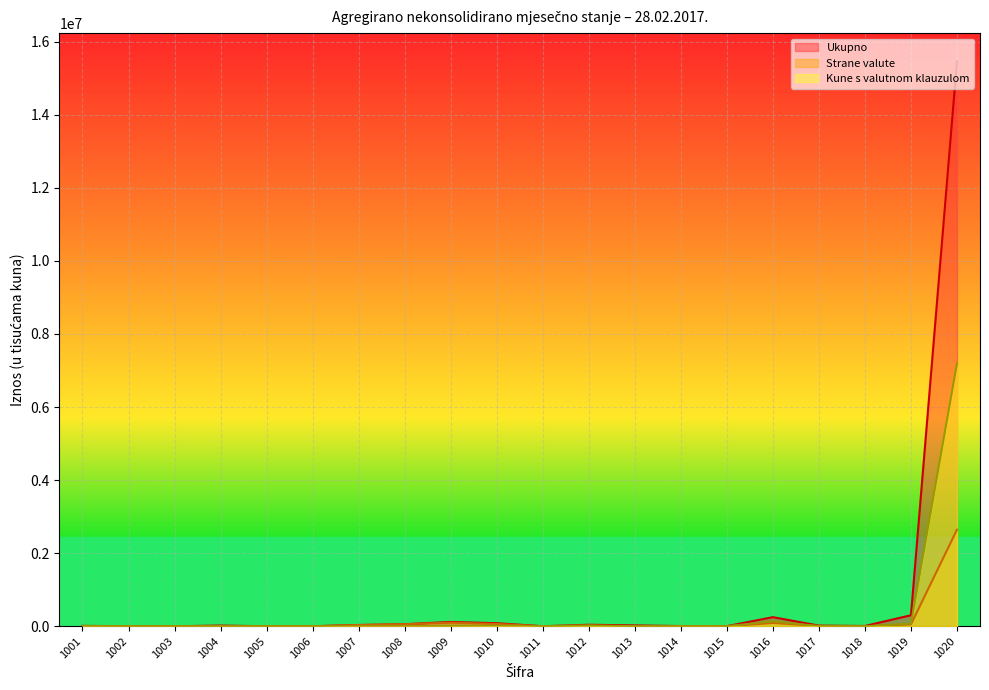

The Strane valute series shows 53034 at 1007. True or false?

False